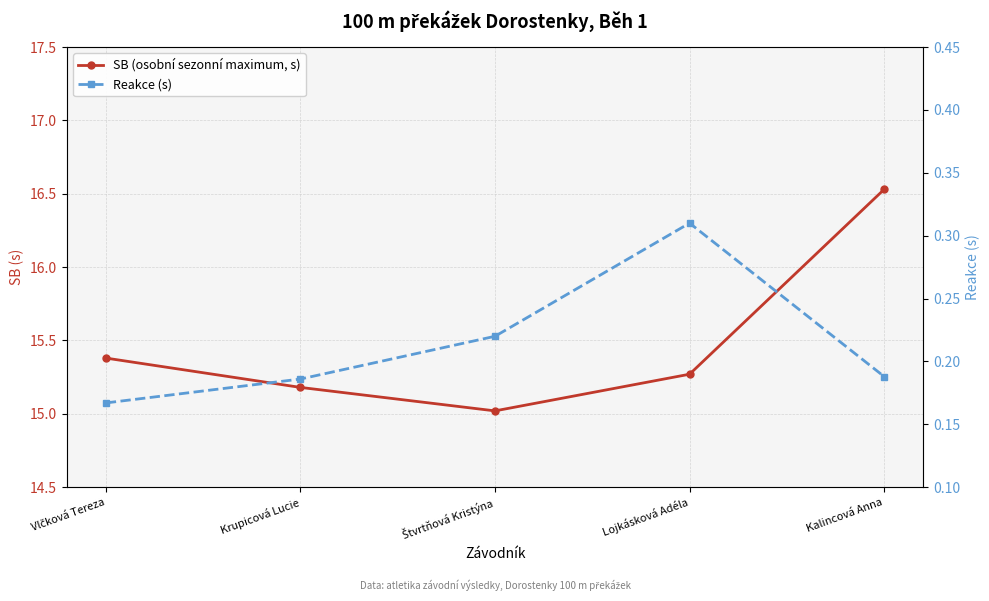

How many Reakce (s) values are between 0 and 1?

5